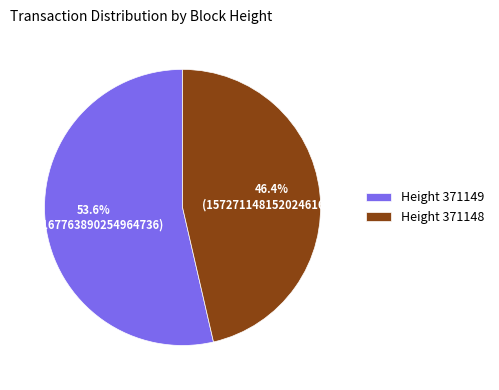

How many segments does this pie chart have?

2